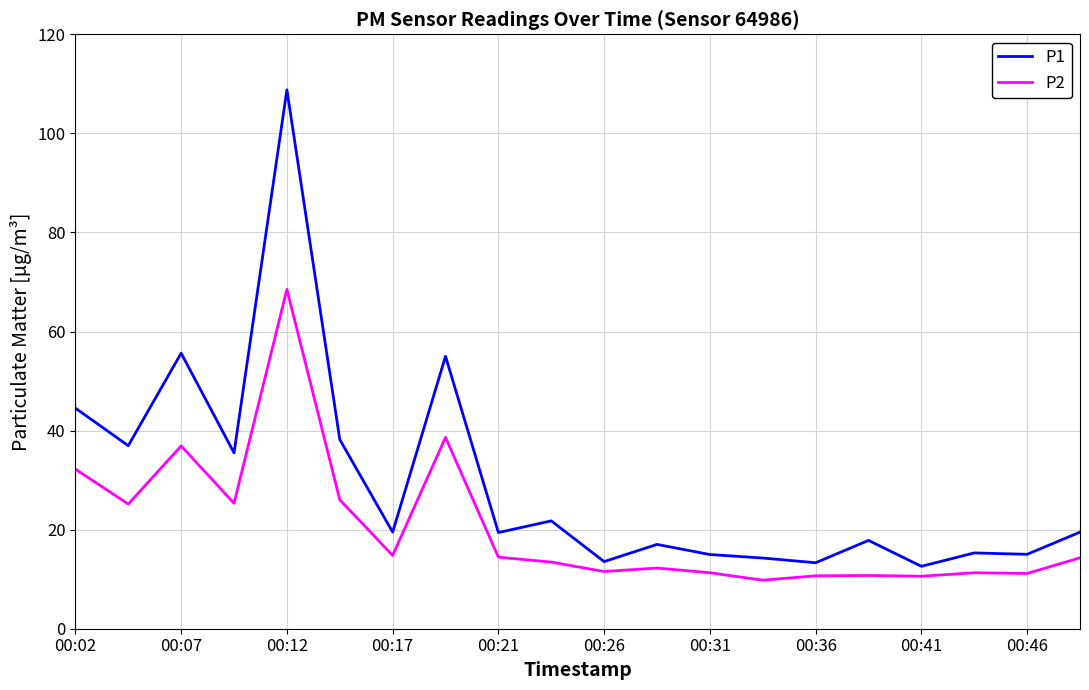

At how many categories does at least one series exceed 59?

1